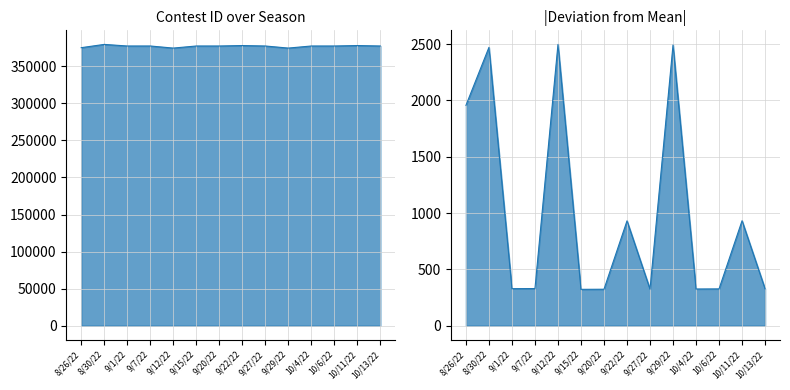

Reading left to right, list all the values displayed in this chart.

8/26/22=375167	8/30/22=379594	9/1/22=377452	9/7/22=377453	9/12/22=374626	9/15/22=377446	9/20/22=377447	9/22/22=378054	9/27/22=377448	9/29/22=374631	10/4/22=377449	10/6/22=377450	10/11/22=378055	10/13/22=377451